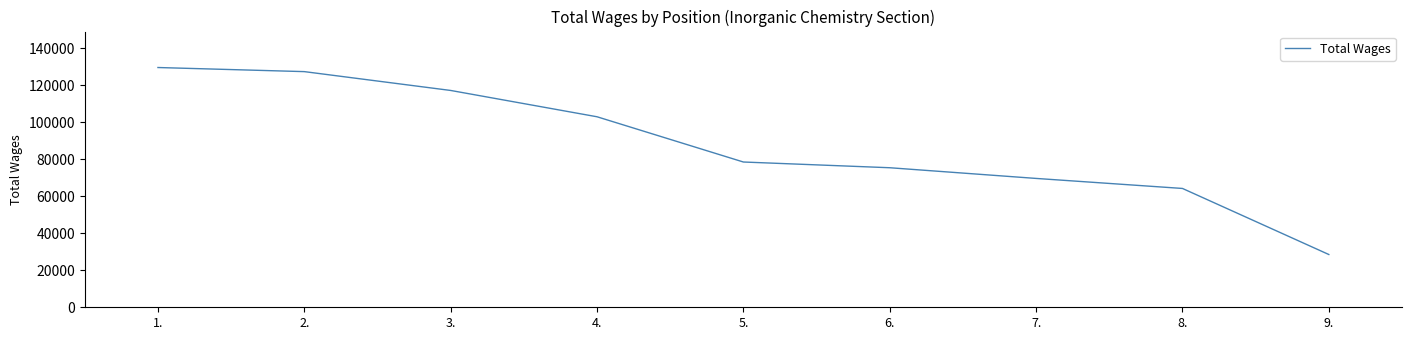

Rank the categories by value from lowest to highest.

9., 8., 7., 6., 5., 4., 3., 2., 1.